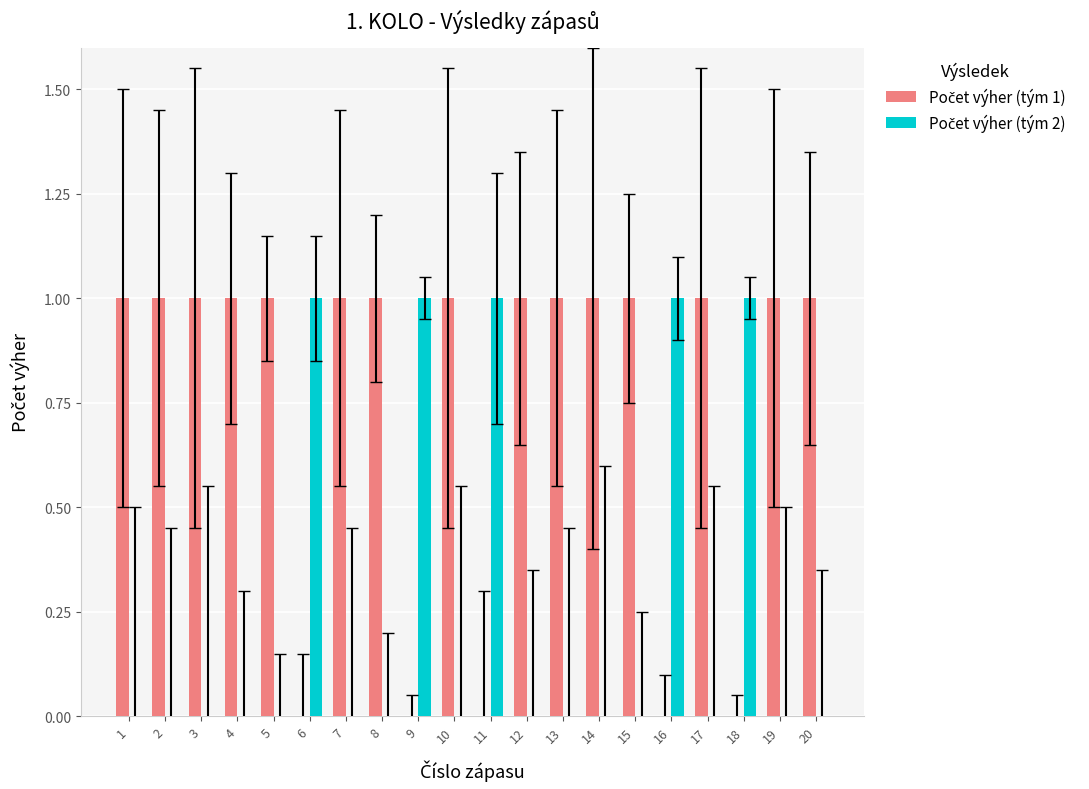

Count the number of data series in this chart.

2